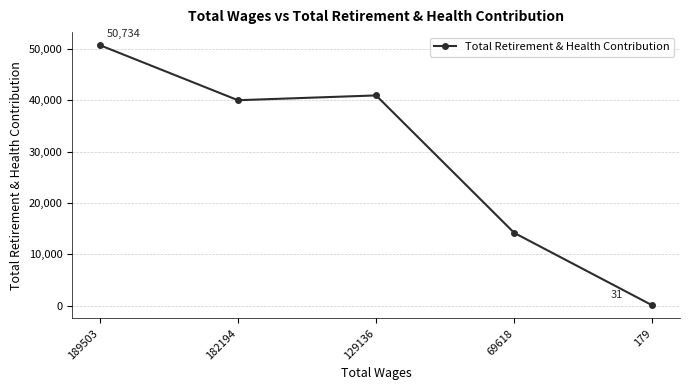

At which category does the data reach its first local peak?

129136